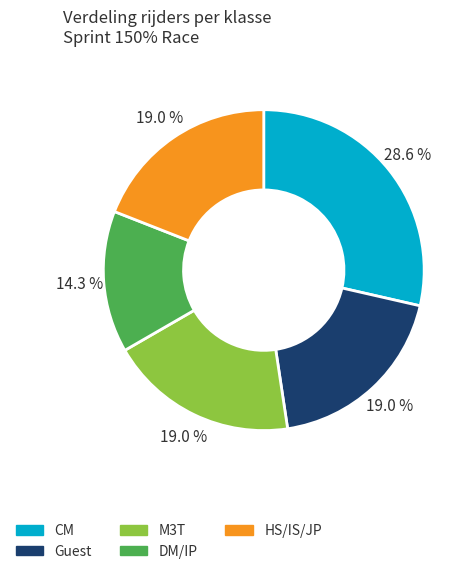

Count the number of slices in the pie.

5